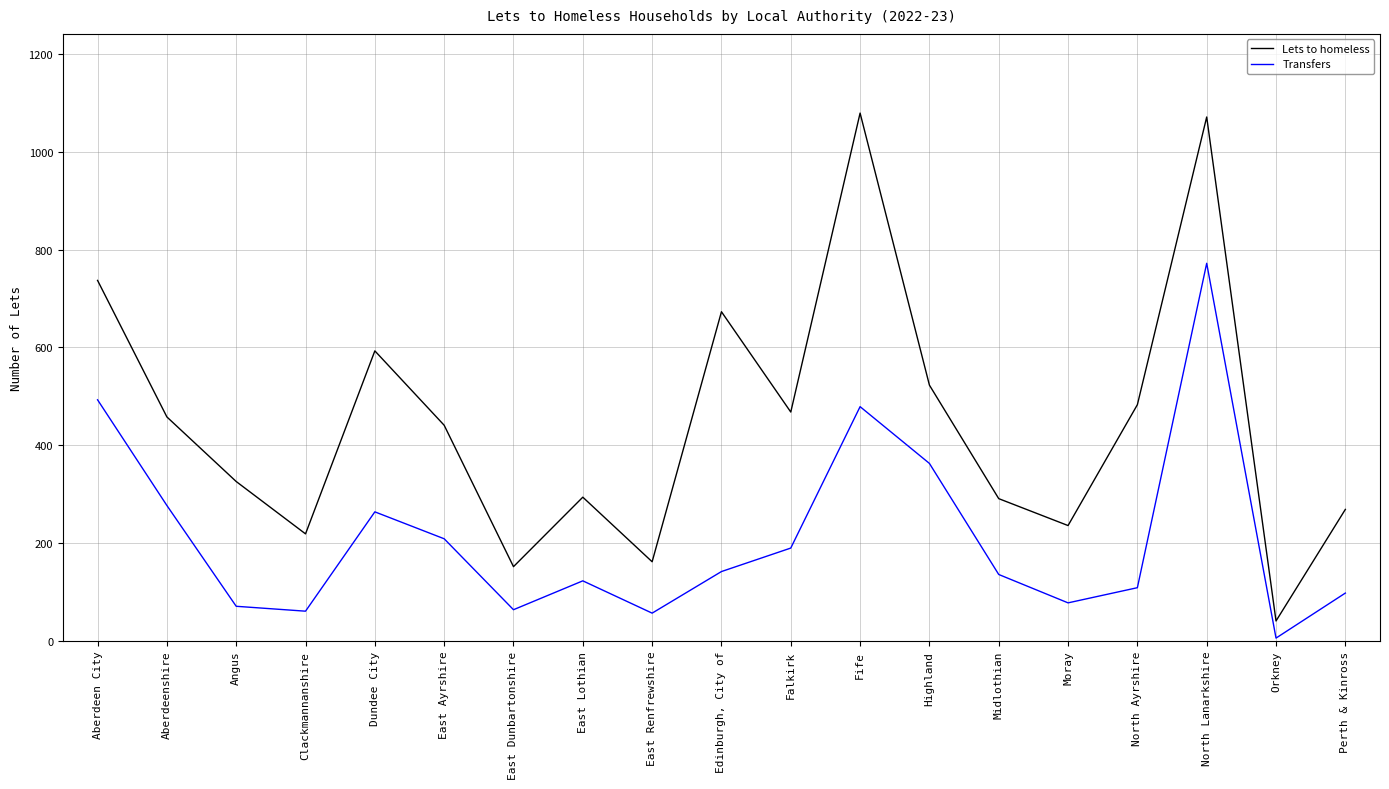

What is the difference between the Lets to homeless values at Falkirk and Orkney?

427